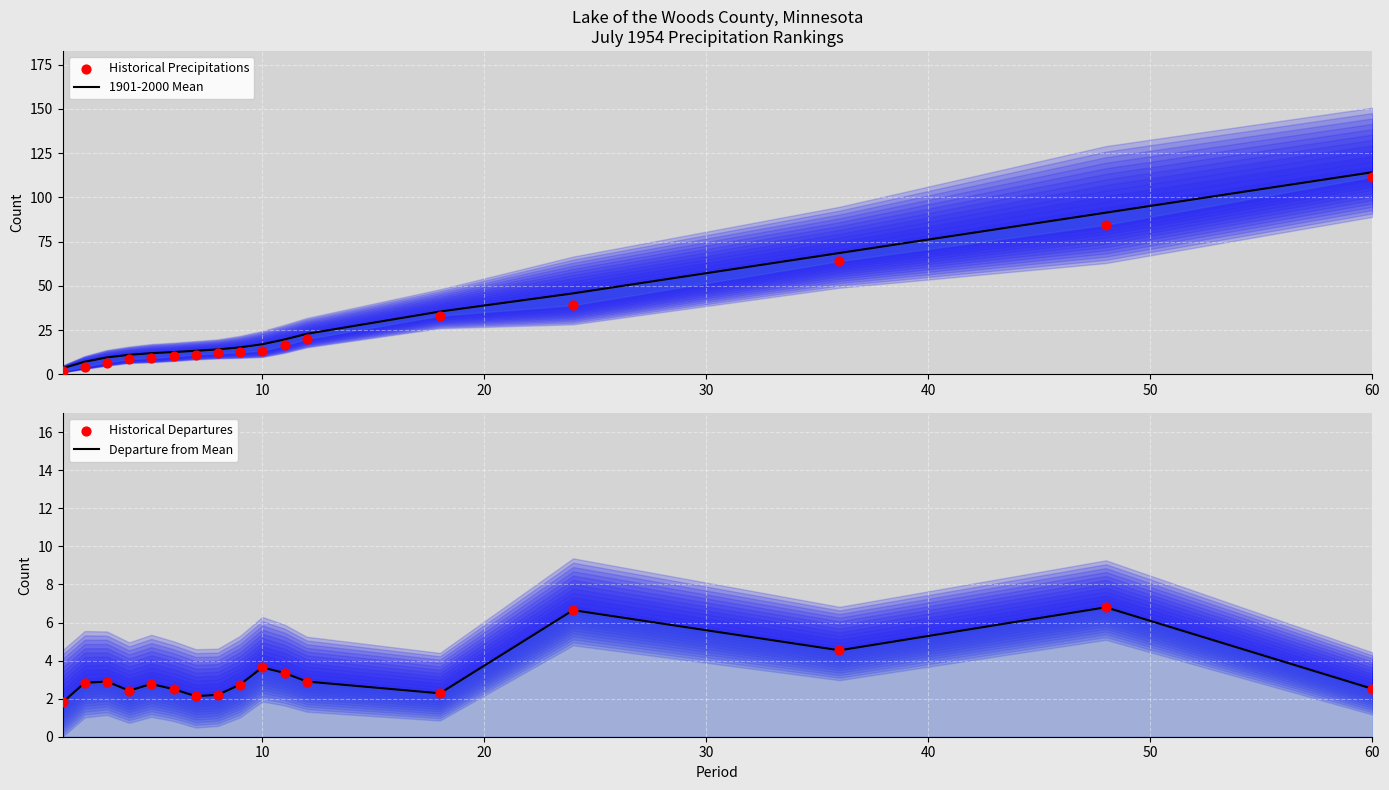

Which series has the largest Y range (max minus min)?

1901-2000 Mean